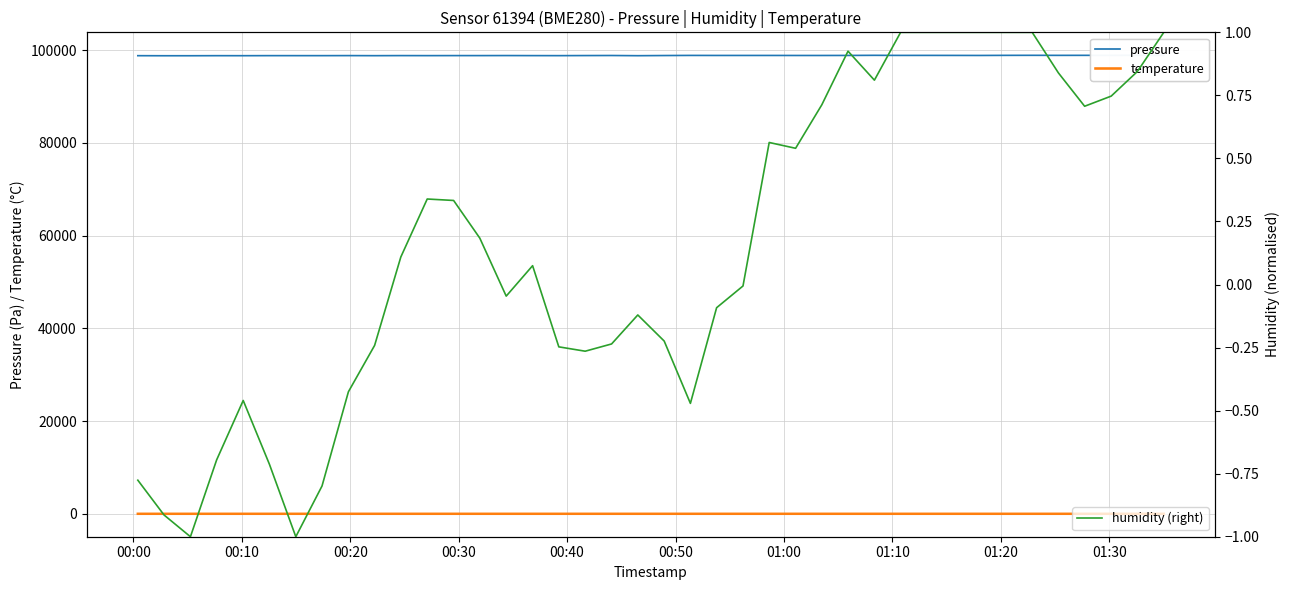

In humidity (right), how many points are lower than both neighbors (excluding endpoints)?

8